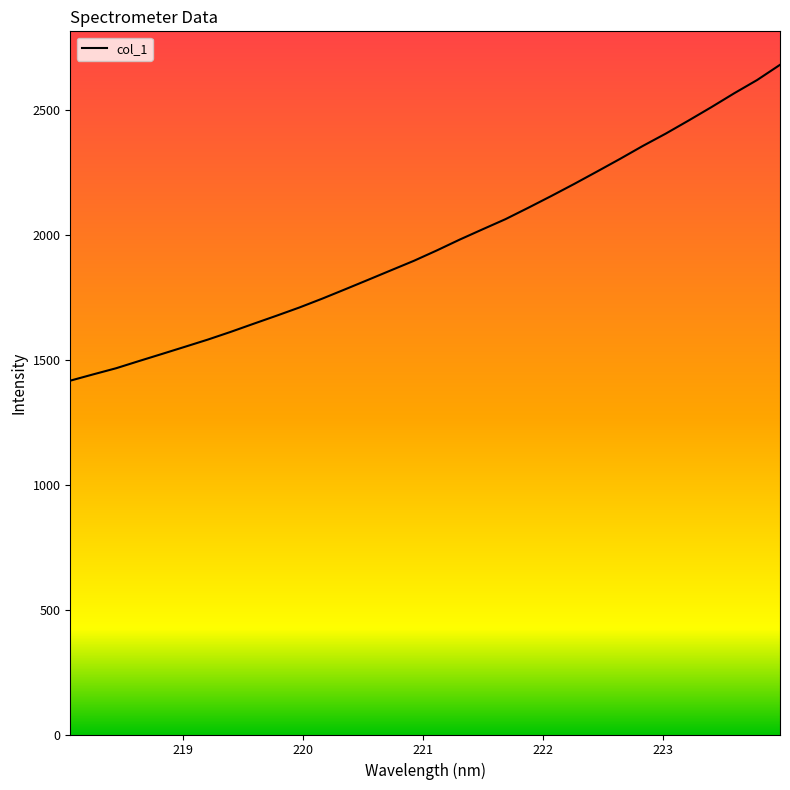

What is the difference between the maximum and minimum values?

1265.2